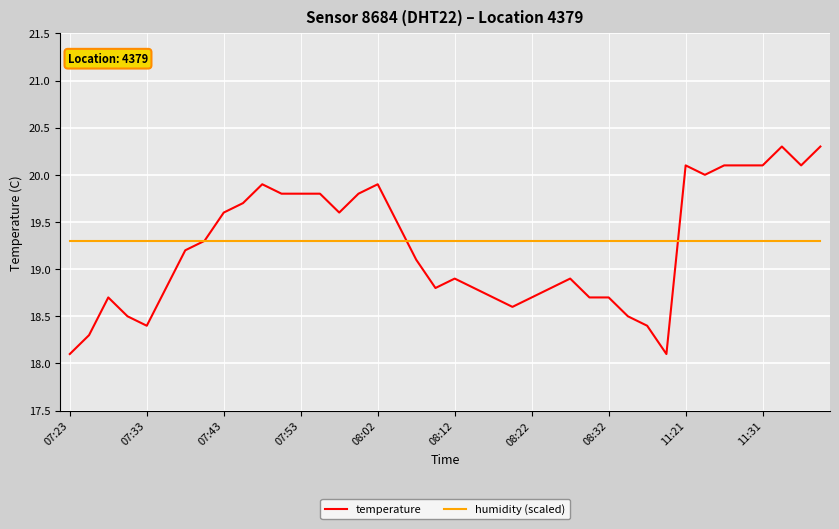

What are all the series names shown in the legend?

temperature, humidity (scaled)